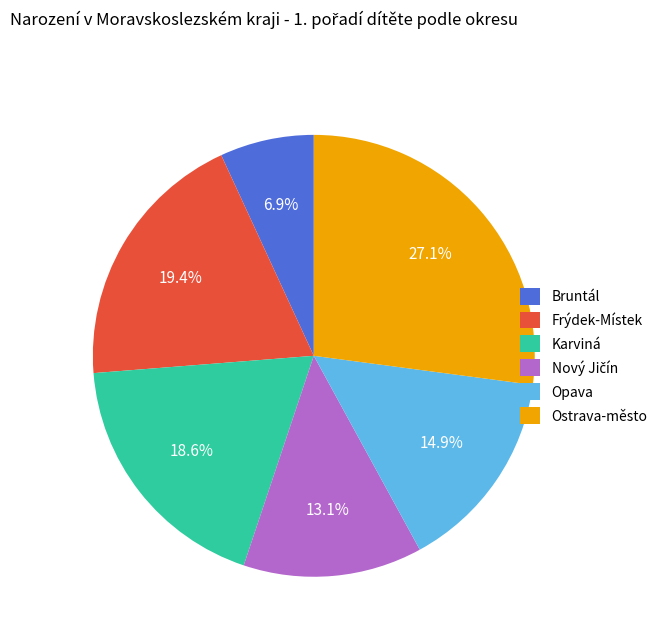

Which slice is the largest?

Ostrava-město